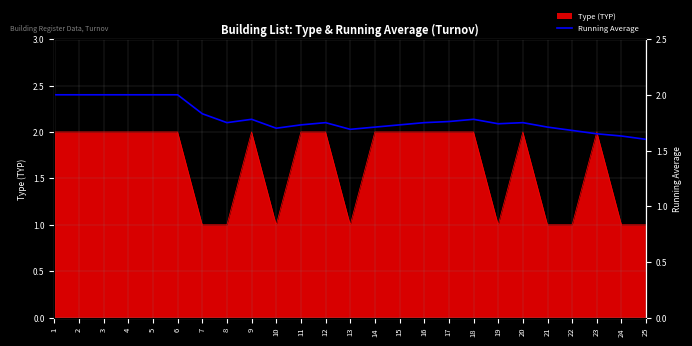

The value of Type (TYP) at 16 is 2. True or false?

True